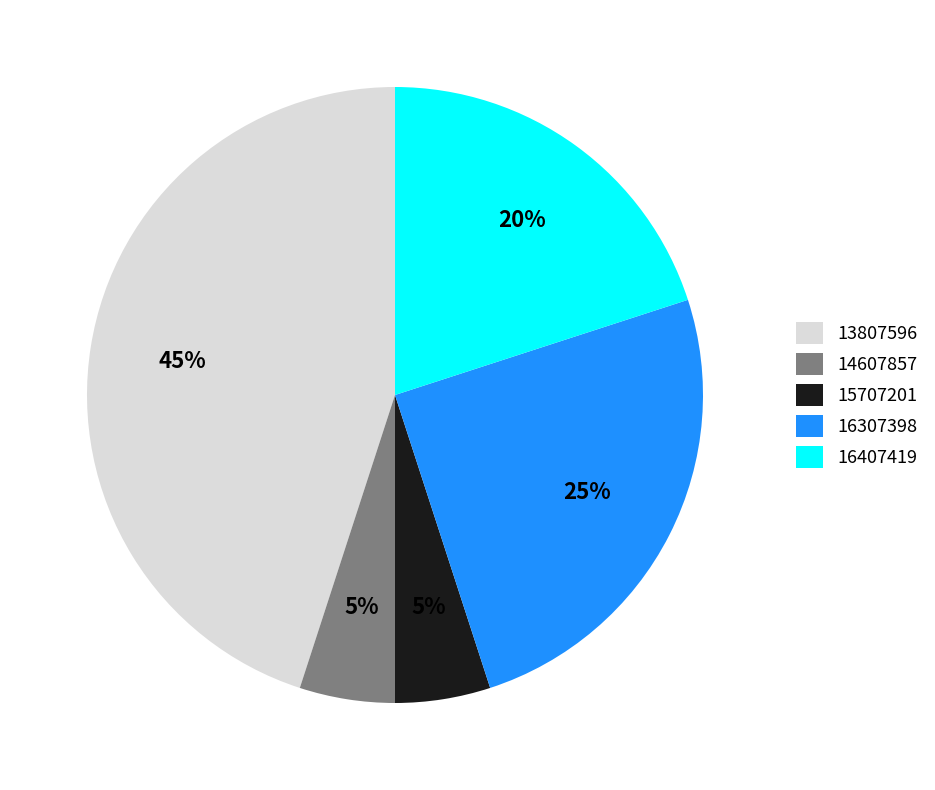

Count the number of slices in the pie.

5